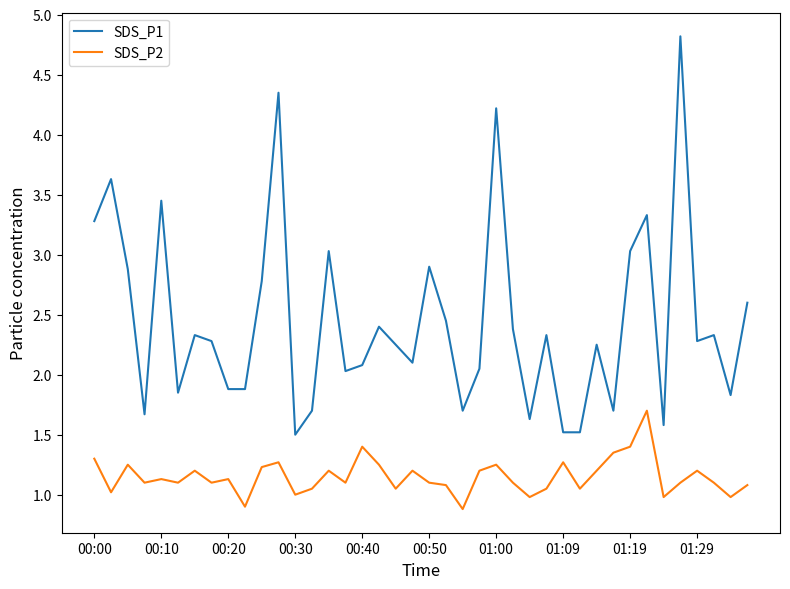

Rank the series by their average value, from lowest to highest.

SDS_P2, SDS_P1